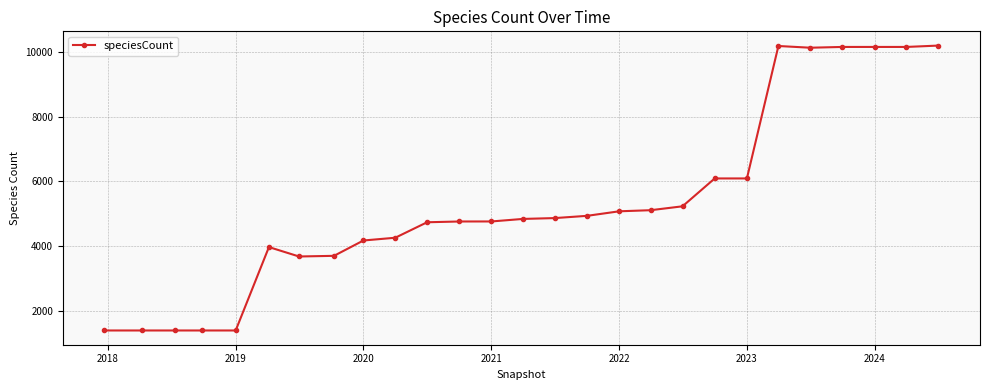

What is the value of the 27th point from the left?

10189